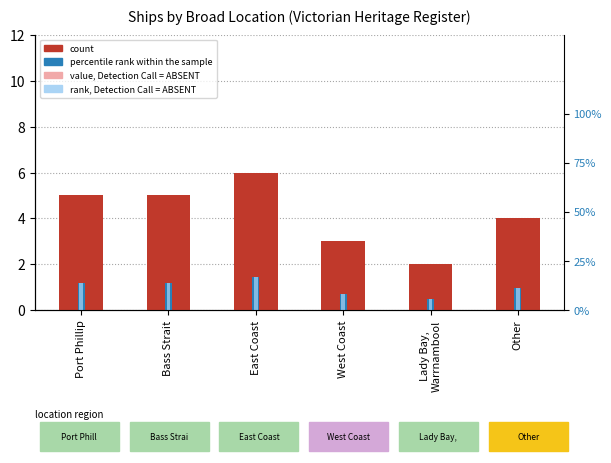

How many data points does each series have?

6